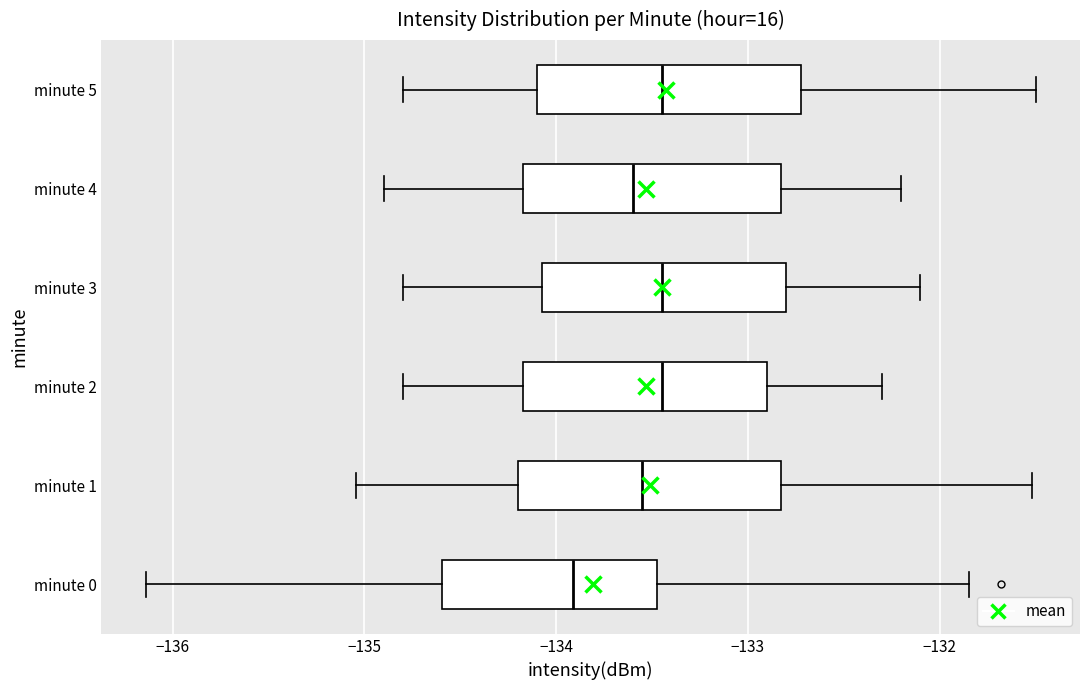

Where is the right edge of the box for minute 4 on the x-axis? The values are not printed on the chart, so give them approximately, as read against the axis.

-132.8